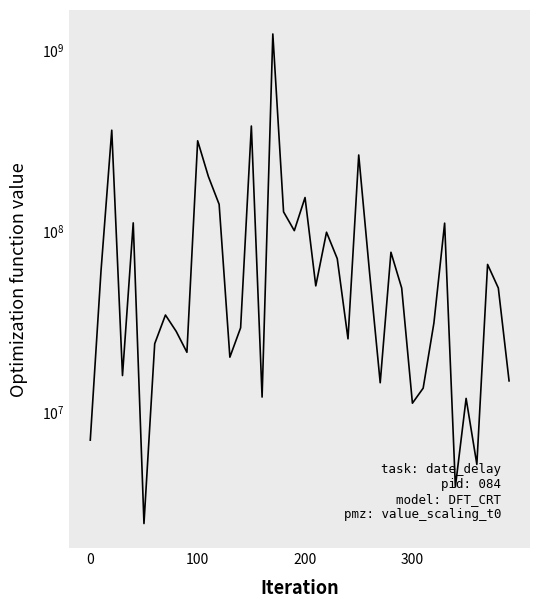

Reading right to left, what are all the values shown in this chart?

14750000	48140000	65000000	5093000	11800000	3825000	110000000	30800000	13442000	11100000	48140000	75920000	14400000	59375000	262118150	25200000	70000000	98000000	49478000	152477000	100000000	127000000	1224682000	12000000	379075000	29000000	19950000	139800000	199200000	314121780	21231000	27720000	34132505	23680800	2395750	110389990	15787200	359500000	59935000	6936000